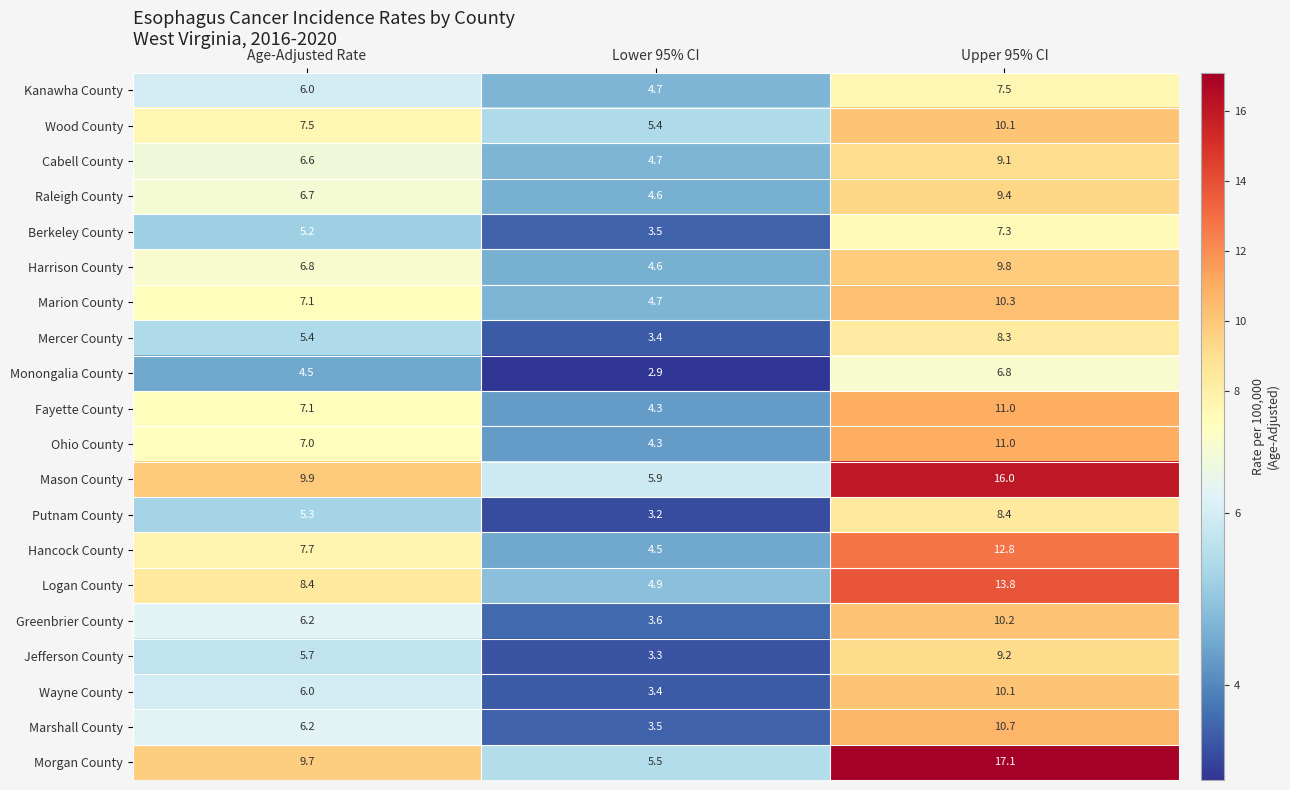

Where does the Morgan County series first go above 9?

Age-Adjusted Rate